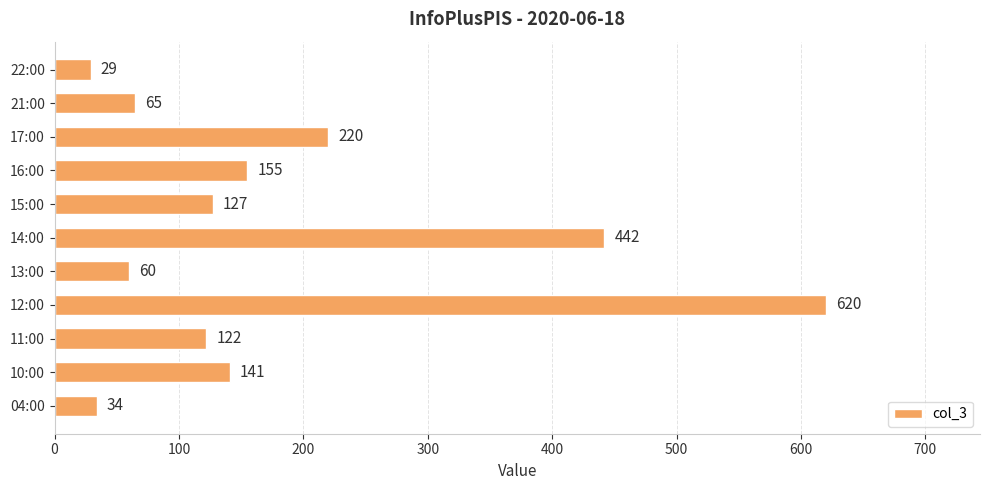

List the labels in order of value, smallest first.

22:00, 04:00, 13:00, 21:00, 11:00, 15:00, 10:00, 16:00, 17:00, 14:00, 12:00